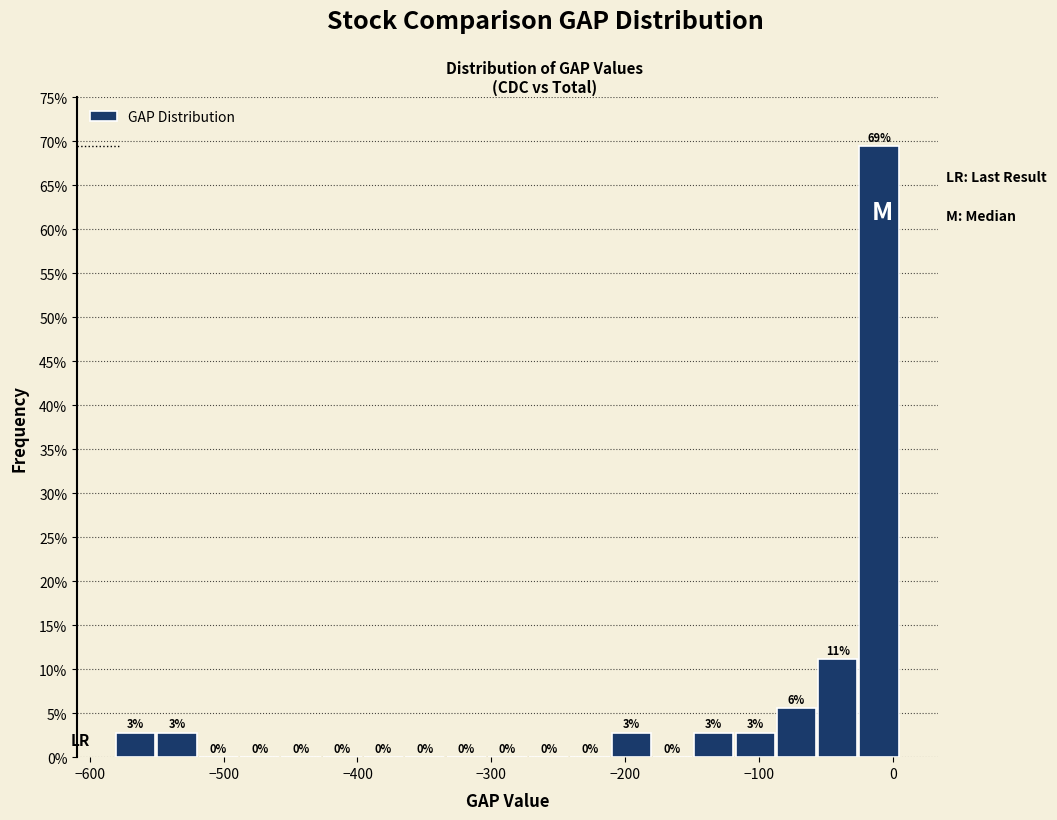

Around what value on the x-axis is the tallest bar? Give the approximate position of its centre, as read against the axis.

-10